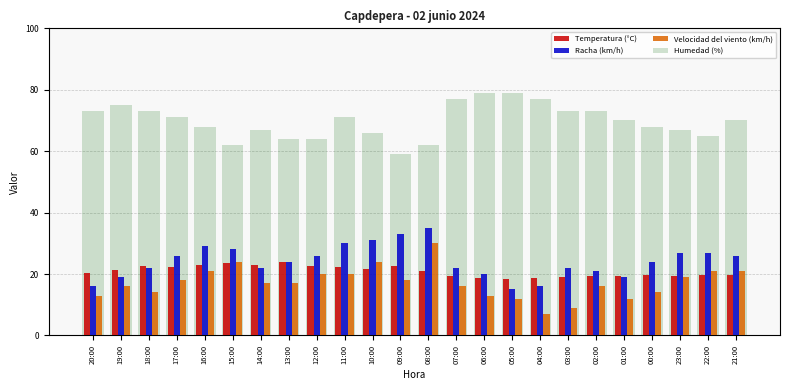

What is the minimum value shown in the chart?

7.0